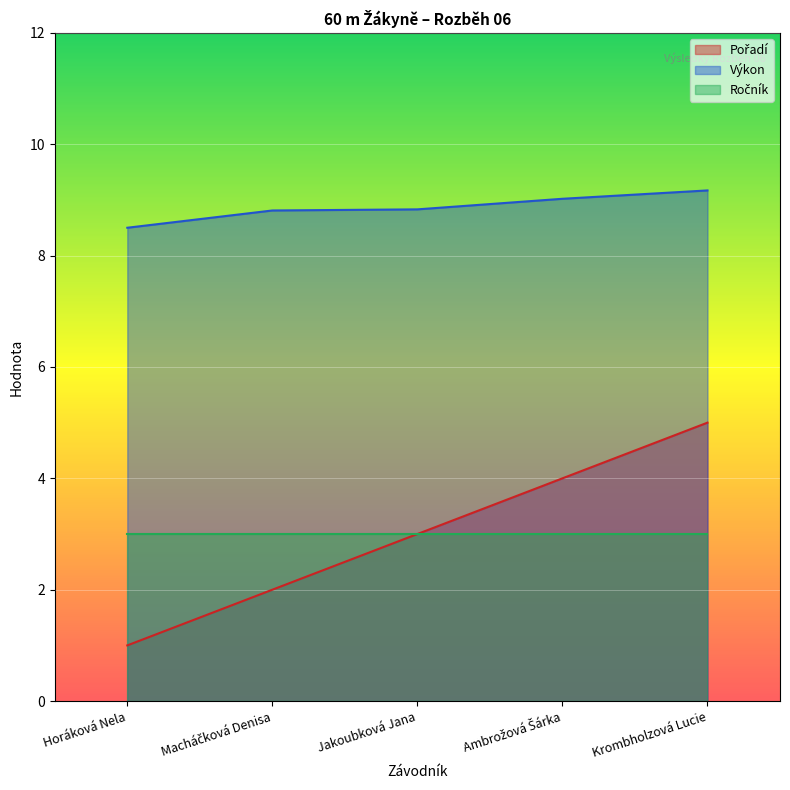

What is the sum of the Pořadí values at Macháčková Denisa and Jakoubková Jana?

5.0